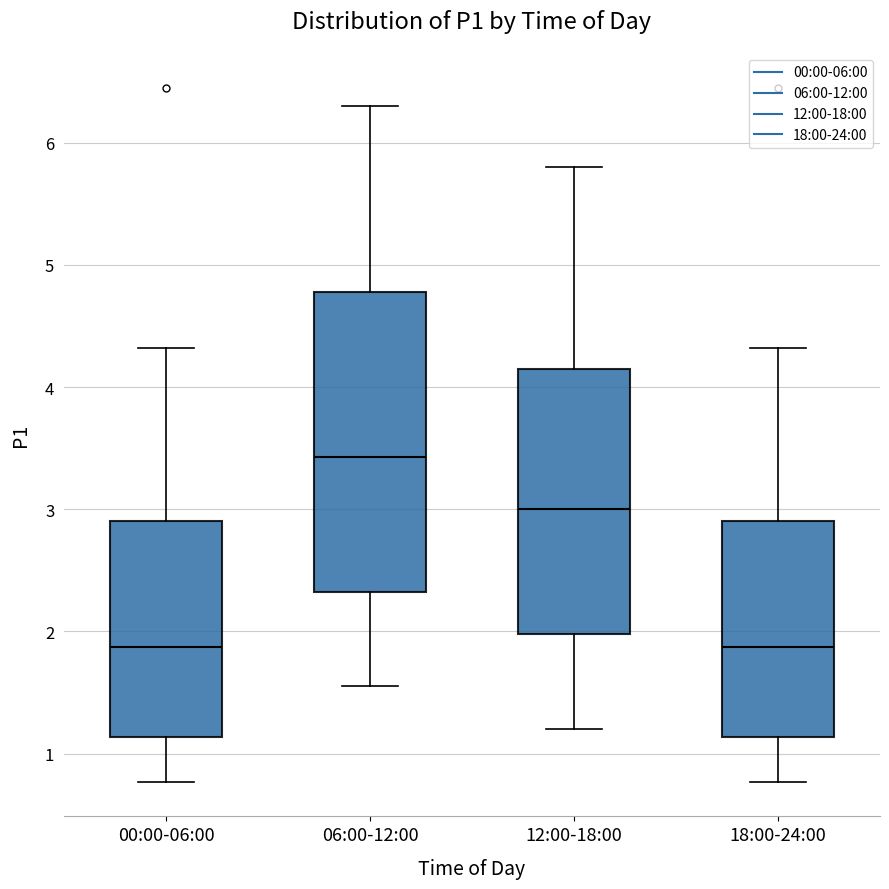

Where is the lower edge of the box for 00:00-06:00 on the y-axis? The values are not printed on the chart, so give them approximately, as read against the axis.

1.1